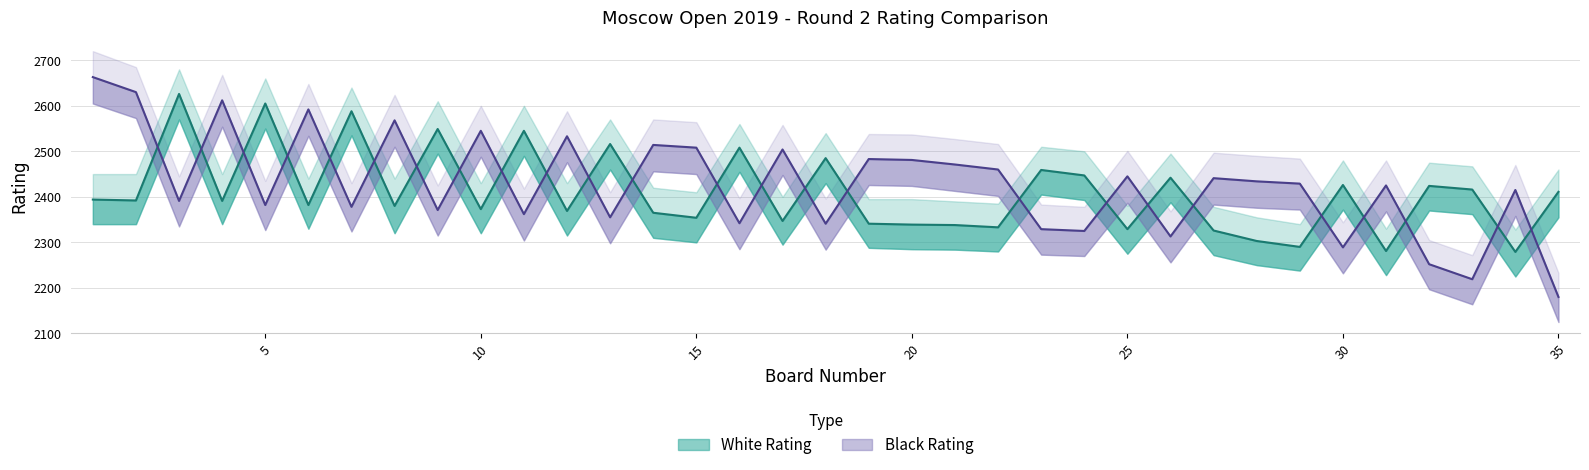

The value of White Rating at 12 is 2369. True or false?

True